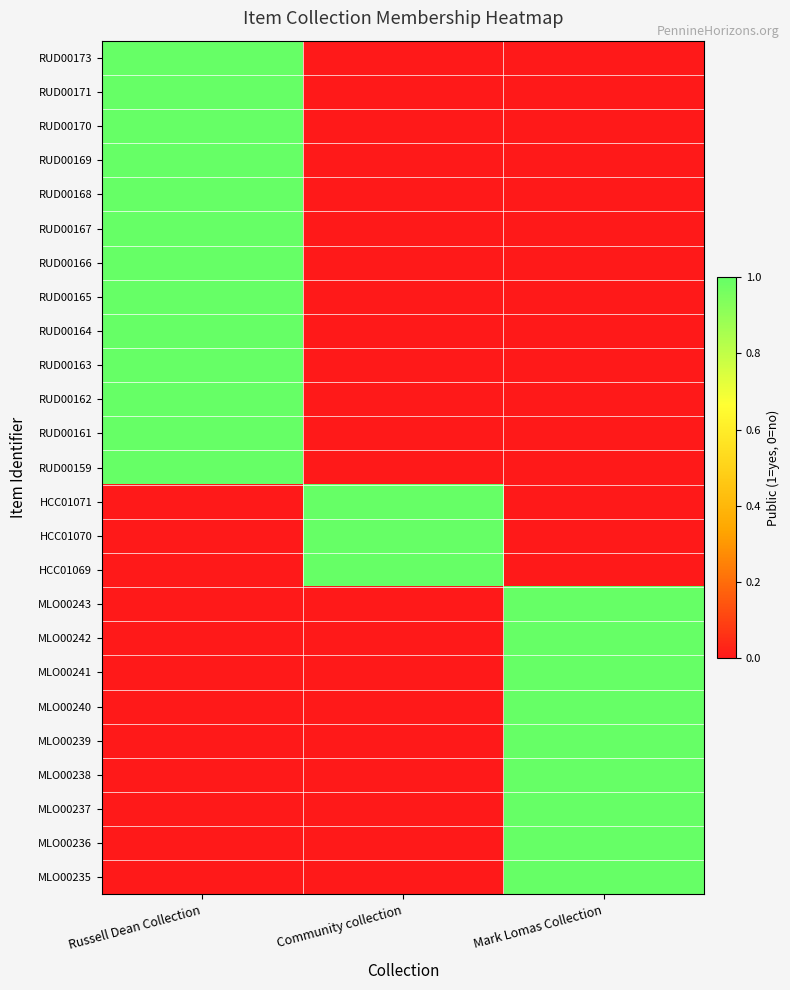

Reading left to right, what are all the values shown in this chart?

RUD00173: Russell Dean Collection=1	Community collection=0	Mark Lomas Collection=0
RUD00171: Russell Dean Collection=1	Community collection=0	Mark Lomas Collection=0
RUD00170: Russell Dean Collection=1	Community collection=0	Mark Lomas Collection=0
RUD00169: Russell Dean Collection=1	Community collection=0	Mark Lomas Collection=0
RUD00168: Russell Dean Collection=1	Community collection=0	Mark Lomas Collection=0
RUD00167: Russell Dean Collection=1	Community collection=0	Mark Lomas Collection=0
RUD00166: Russell Dean Collection=1	Community collection=0	Mark Lomas Collection=0
RUD00165: Russell Dean Collection=1	Community collection=0	Mark Lomas Collection=0
RUD00164: Russell Dean Collection=1	Community collection=0	Mark Lomas Collection=0
RUD00163: Russell Dean Collection=1	Community collection=0	Mark Lomas Collection=0
RUD00162: Russell Dean Collection=1	Community collection=0	Mark Lomas Collection=0
RUD00161: Russell Dean Collection=1	Community collection=0	Mark Lomas Collection=0
RUD00159: Russell Dean Collection=1	Community collection=0	Mark Lomas Collection=0
HCC01071: Russell Dean Collection=0	Community collection=1	Mark Lomas Collection=0
HCC01070: Russell Dean Collection=0	Community collection=1	Mark Lomas Collection=0
HCC01069: Russell Dean Collection=0	Community collection=1	Mark Lomas Collection=0
MLO00243: Russell Dean Collection=0	Community collection=0	Mark Lomas Collection=1
MLO00242: Russell Dean Collection=0	Community collection=0	Mark Lomas Collection=1
MLO00241: Russell Dean Collection=0	Community collection=0	Mark Lomas Collection=1
MLO00240: Russell Dean Collection=0	Community collection=0	Mark Lomas Collection=1
MLO00239: Russell Dean Collection=0	Community collection=0	Mark Lomas Collection=1
MLO00238: Russell Dean Collection=0	Community collection=0	Mark Lomas Collection=1
MLO00237: Russell Dean Collection=0	Community collection=0	Mark Lomas Collection=1
MLO00236: Russell Dean Collection=0	Community collection=0	Mark Lomas Collection=1
MLO00235: Russell Dean Collection=0	Community collection=0	Mark Lomas Collection=1